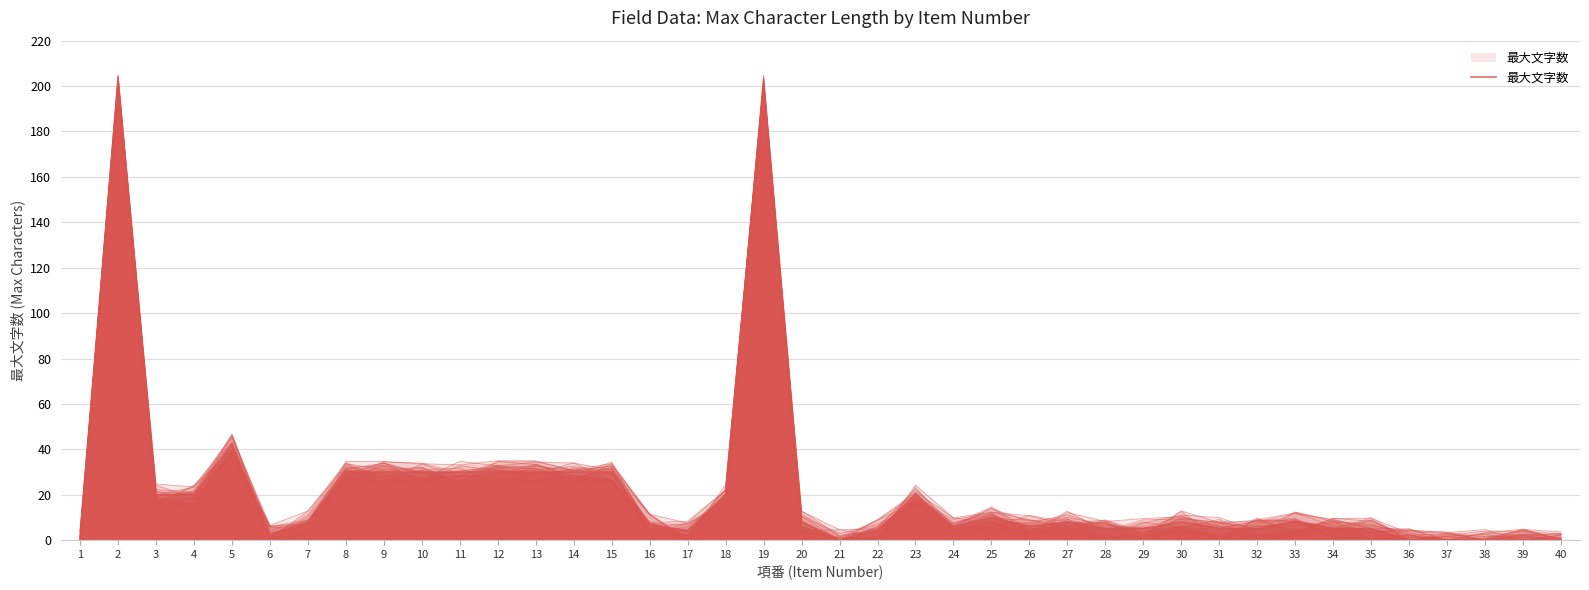

How many interior local peaks (higher than both neighbors) does the data have?

8